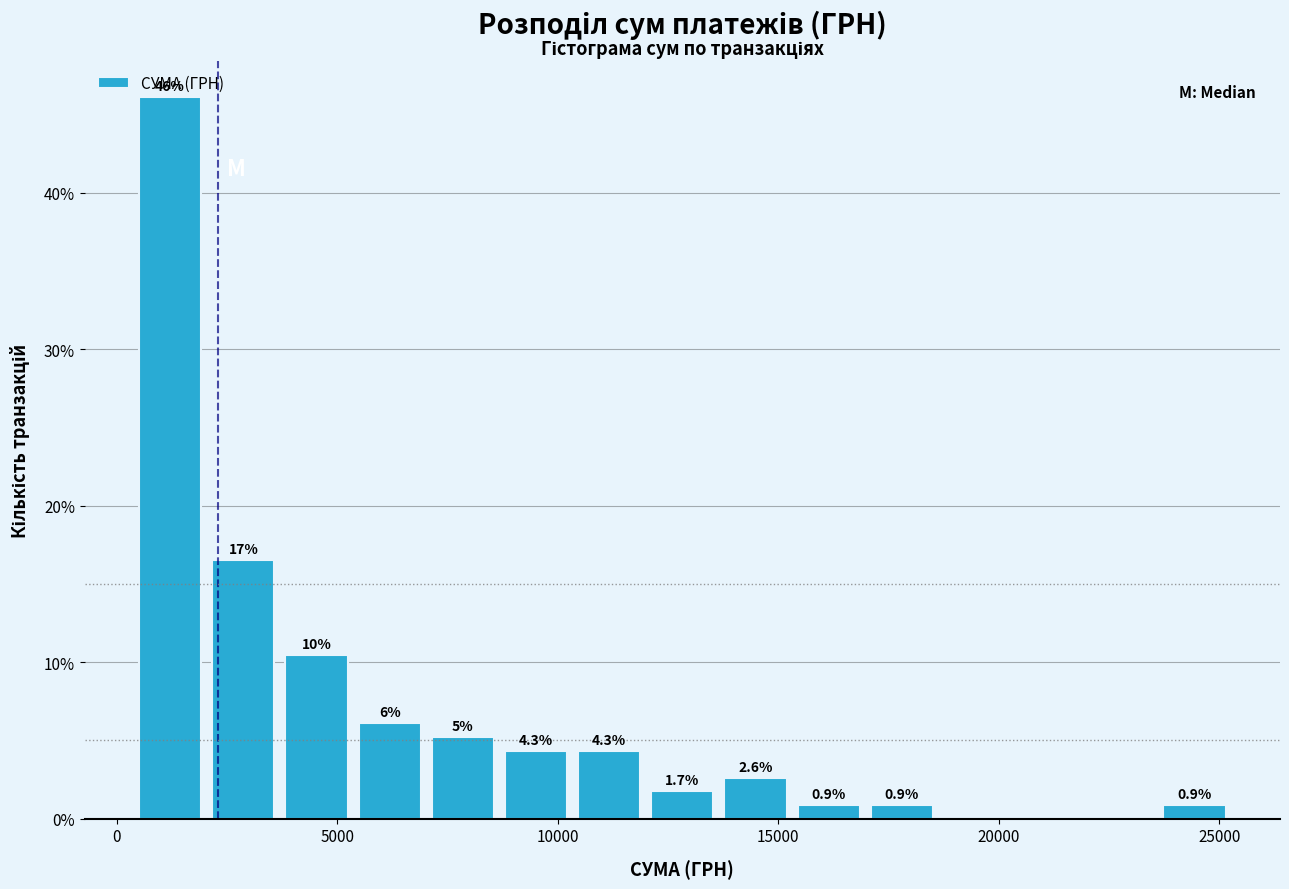

Around what value on the x-axis is the tallest bar? Give the approximate position of its centre, as read against the axis.

1000